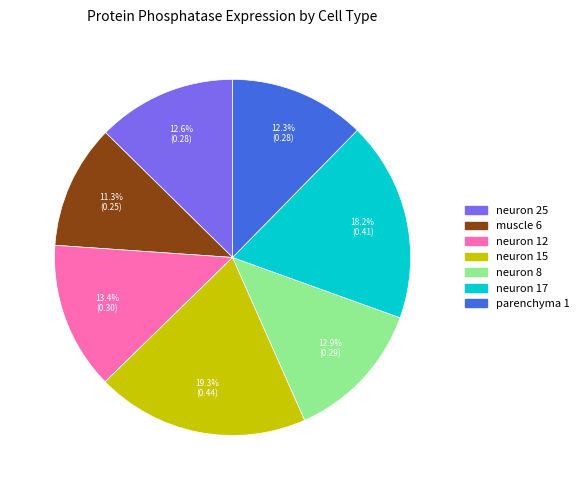

To the nearest percent, what is the difference between the largest and smallest slice percentages?

8%